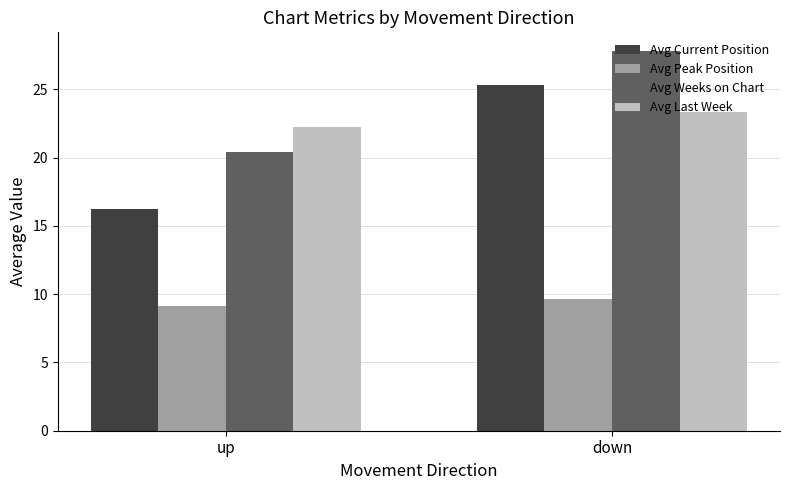

Is the value of Avg Current Position at down greater than the value of Avg Peak Position at up?

Yes